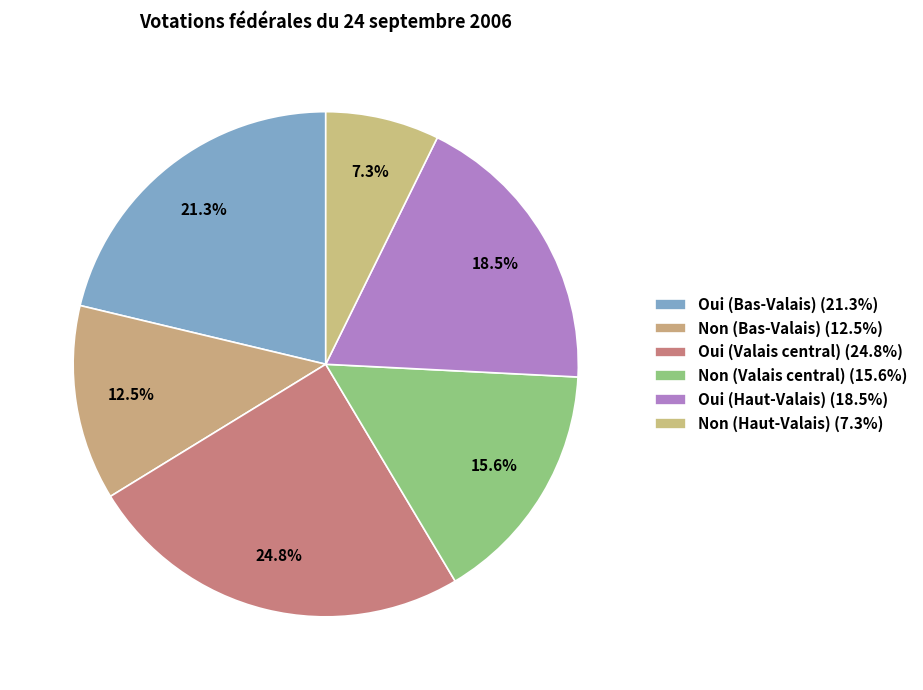

True or false: Non (Valais central) accounts for 16% of the total.

True